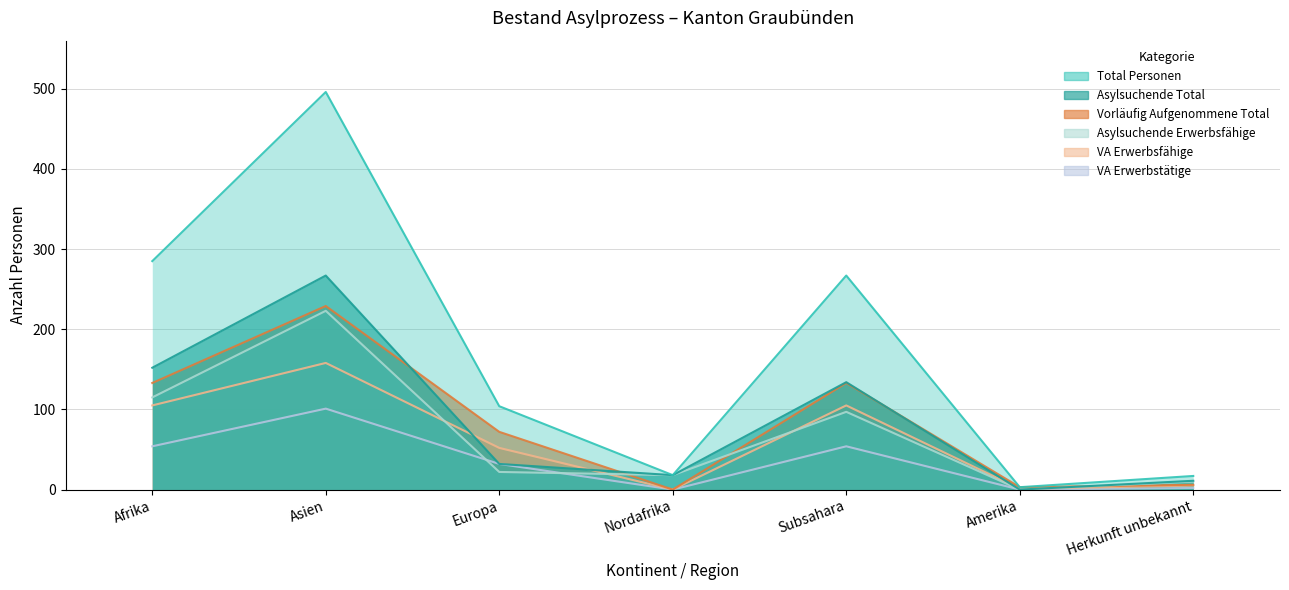

Reading left to right, what are all the values shown in this chart?

Total Personen: 285	496	104	18	267	3	17
Asylsuchende Total: 152	267	32	18	134	0	11
Vorläufig Aufgenommene Total: 133	229	72	0	133	3	6
Asylsuchende Erwerbsfähige: 115	223	22	18	97	0	10
VA Erwerbsfähige: 105	158	52	0	105	1	5
VA Erwerbstätige: 54	101	32	0	54	0	2